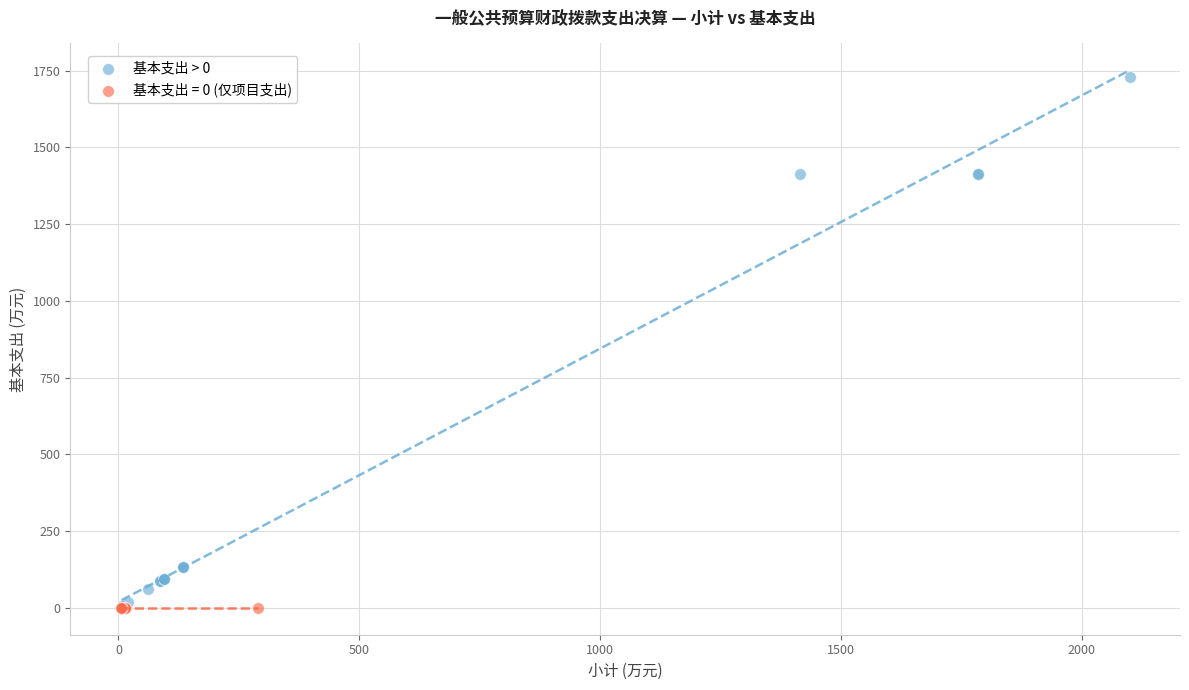

Which series reaches the maximum Y coordinate?

基本支出 > 0